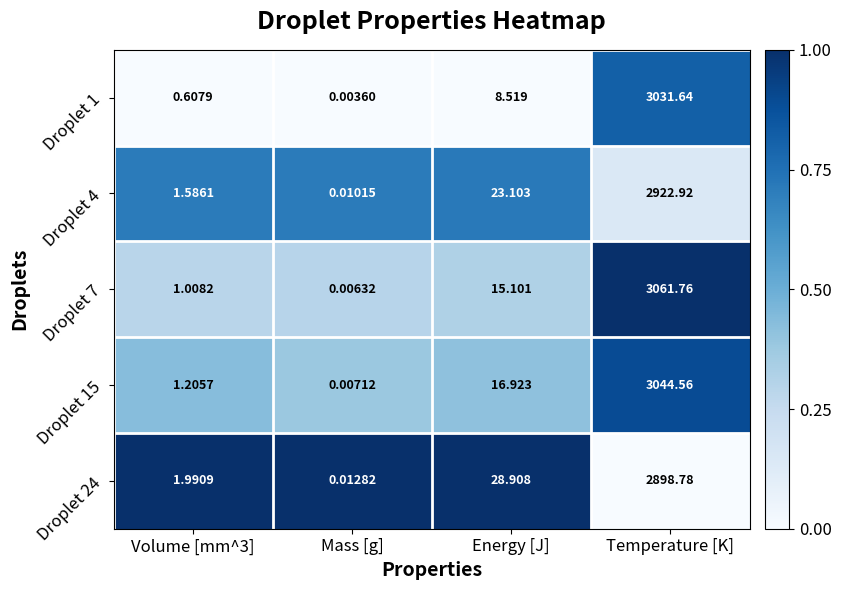

Which series has the widest spread of values?

Droplet 7